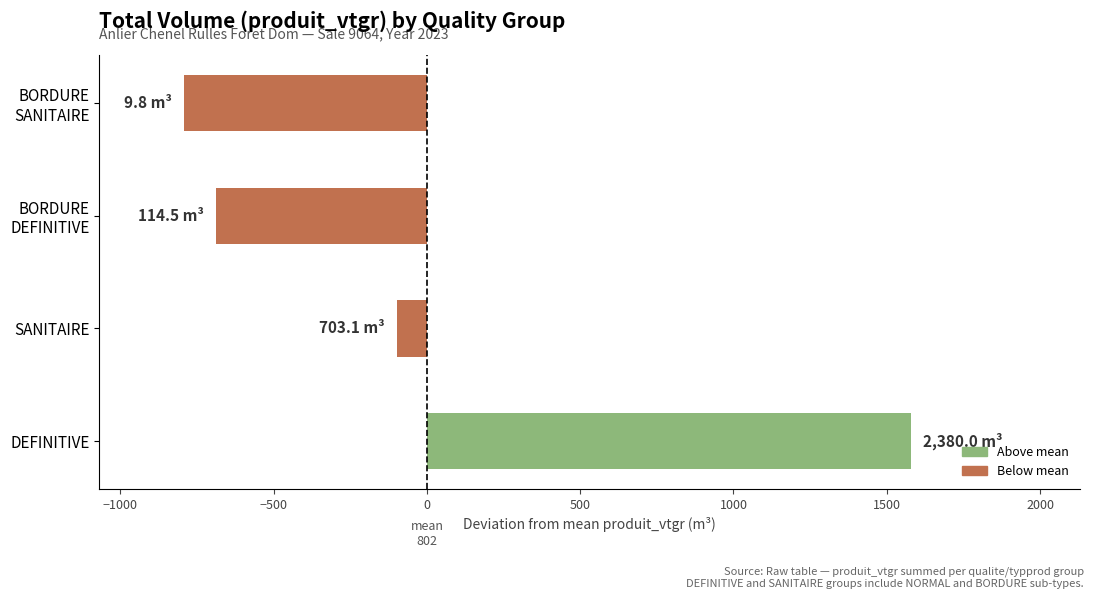

Which label corresponds to the largest value in the chart?

DEFINITIVE